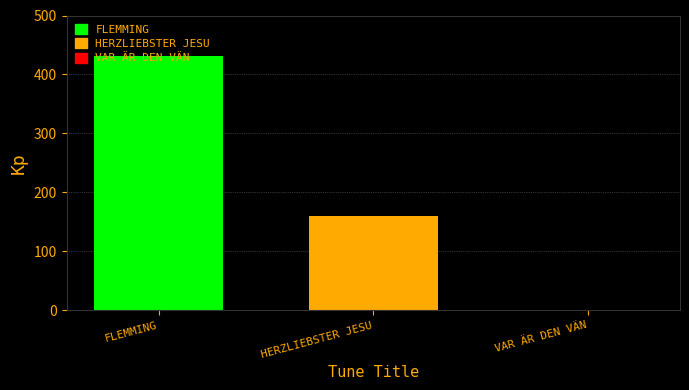

Rank the categories by value from highest to lowest.

FLEMMING, HERZLIEBSTER JESU, VAR ÄR DEN VÄN